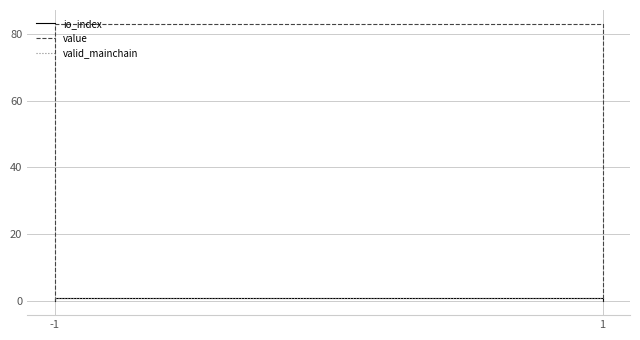

Which label corresponds to the largest value in the chart?

-1